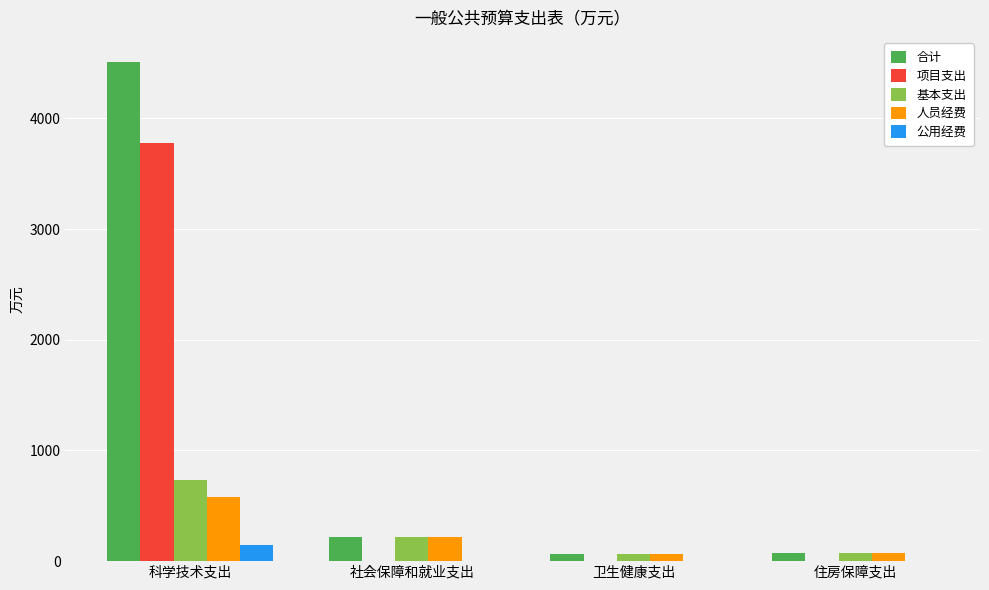

Which category has the highest value in the 人员经费 series?

科学技术支出